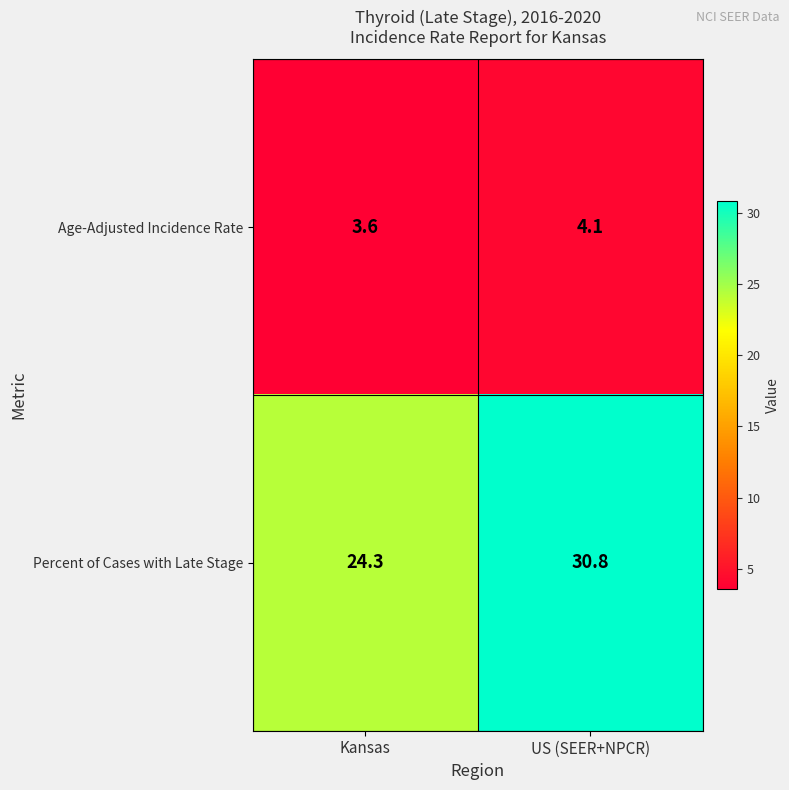

What is the greatest value displayed?

30.8